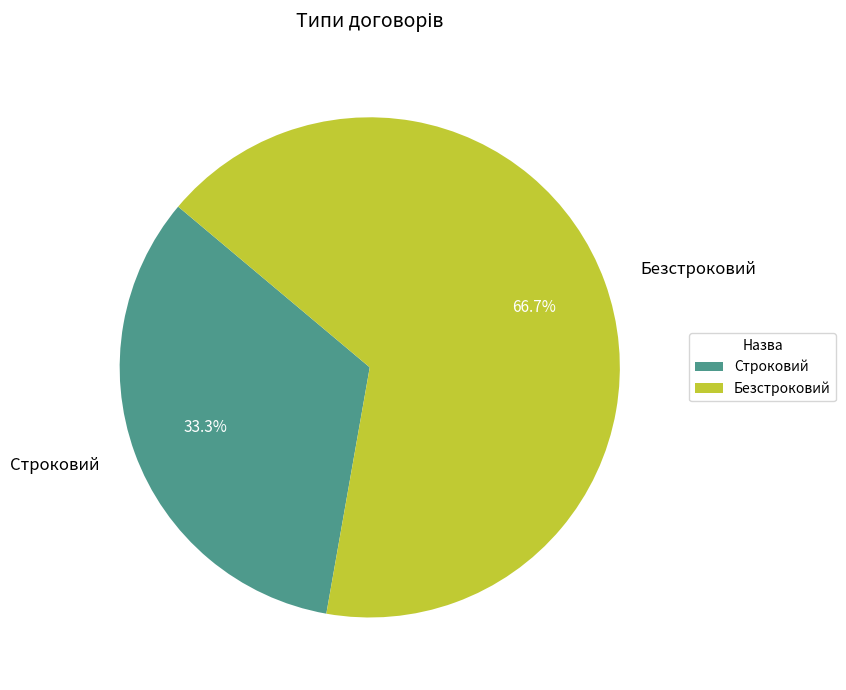

Rank the categories by value from highest to lowest.

Безстроковий, Строковий